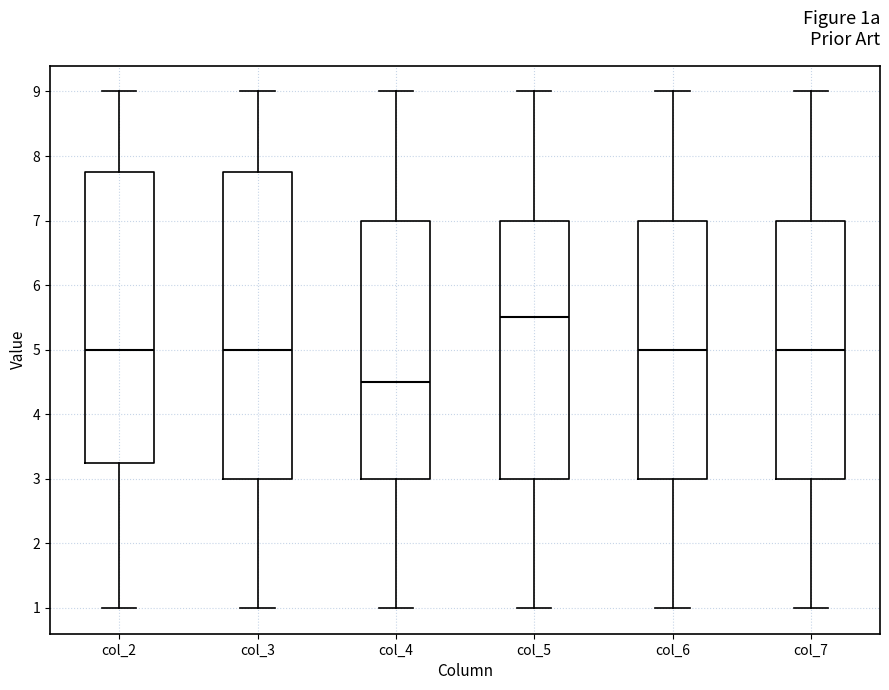

Where is the upper edge of the box for col_6 on the y-axis? The values are not printed on the chart, so give them approximately, as read against the axis.

7.0